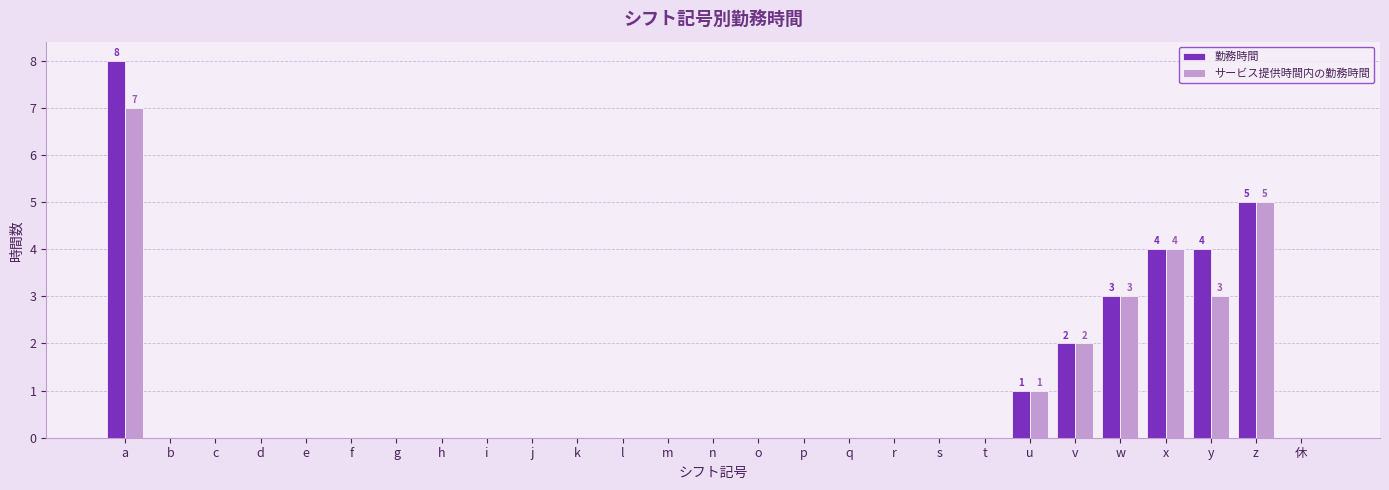

Which series has the largest total across all categories?

勤務時間